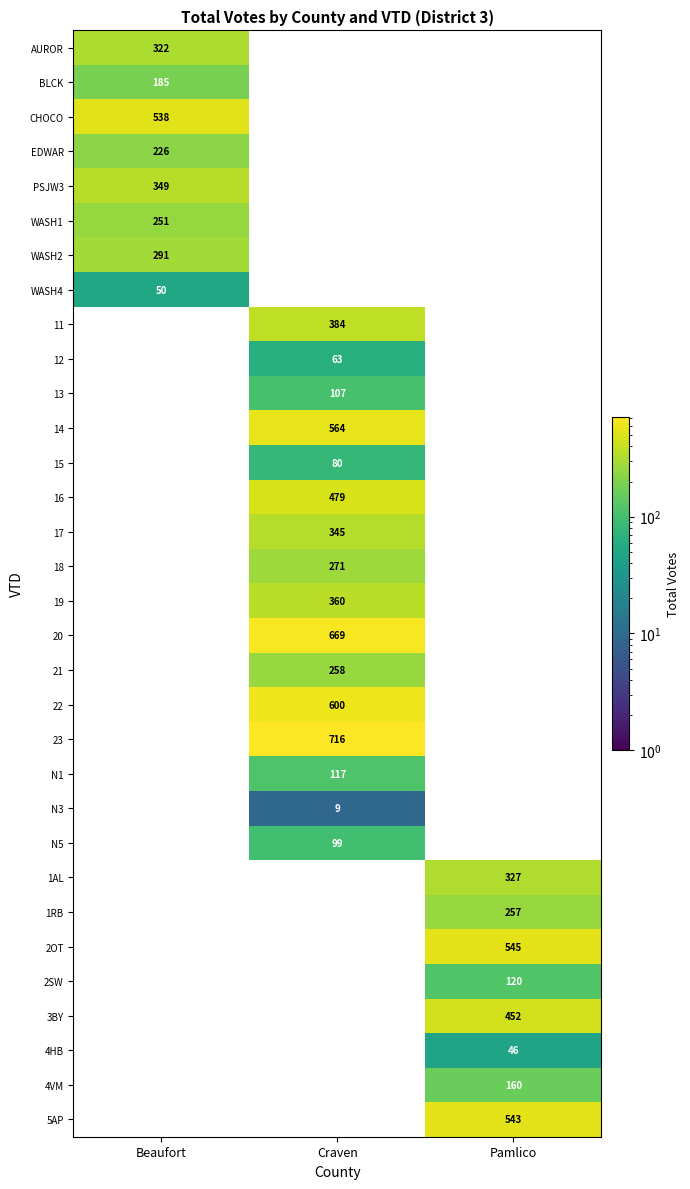

At which category is the sum across all series the highest?

Craven